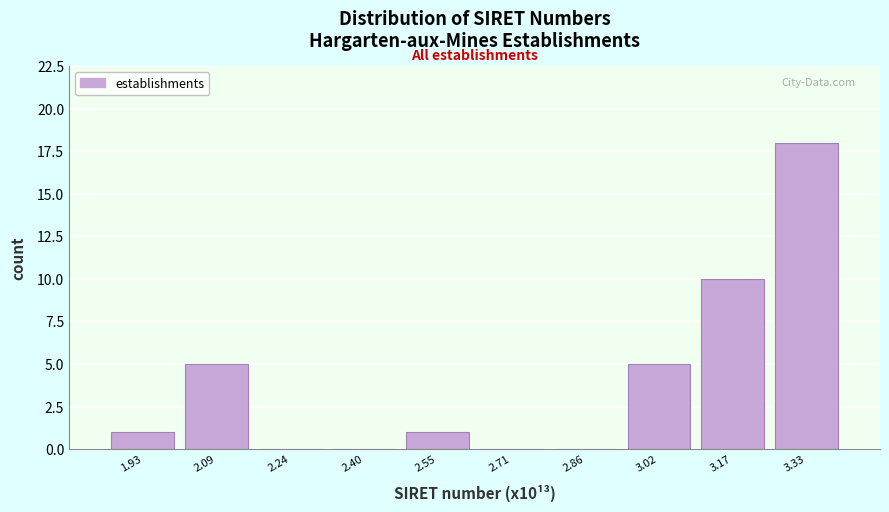

Reading left to right, list every bar in this chart as the range it spans on the x-axis followed by its height. Neither the bar edges nor the heights are printed on the chart, so give them approximately, as read against the axes.

1.86 to 2.02: 1
2.02 to 2.16: 5
2.16 to 2.32: 0
2.32 to 2.48: 0
2.48 to 2.64: 1
2.64 to 2.78: 0
2.78 to 2.94: 0
2.94 to 3.10: 5
3.10 to 3.26: 10
3.26 to 3.40: 18